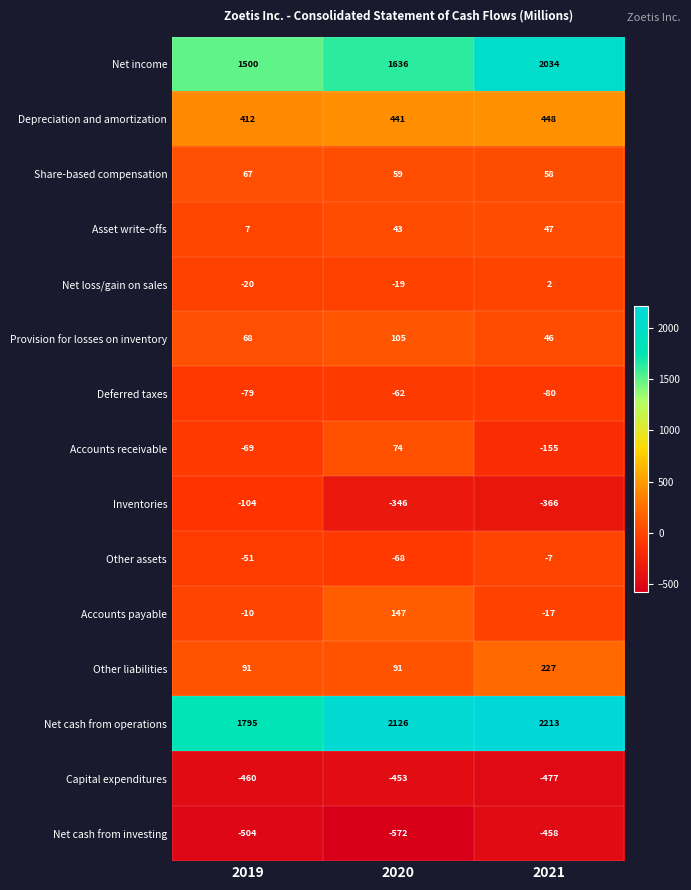

Which series has the largest range (max minus min)?

Net income